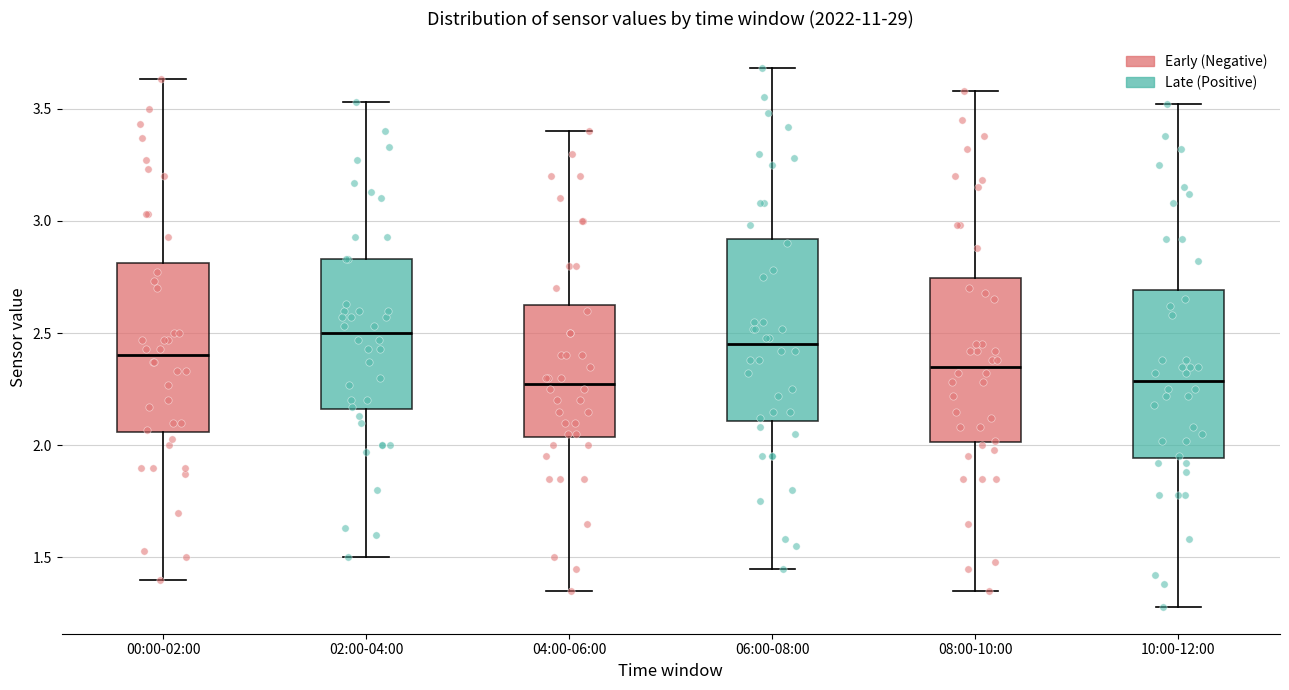

Reading left to right, transcribe this box plot: for each box, give where its median line is, the range the box spans, and where its two whiskers end, as read against the y-axis. The values are not printed on the chart, so give them approximately, as read against the axis.

00:00-02:00: median 2.40, box 2.05 to 2.80, whiskers 1.40 to 3.65
02:00-04:00: median 2.50, box 2.15 to 2.85, whiskers 1.50 to 3.55
04:00-06:00: median 2.30, box 2.05 to 2.65, whiskers 1.35 to 3.40
06:00-08:00: median 2.45, box 2.10 to 2.90, whiskers 1.45 to 3.70
08:00-10:00: median 2.35, box 2.00 to 2.75, whiskers 1.35 to 3.60
10:00-12:00: median 2.30, box 1.95 to 2.70, whiskers 1.30 to 3.50